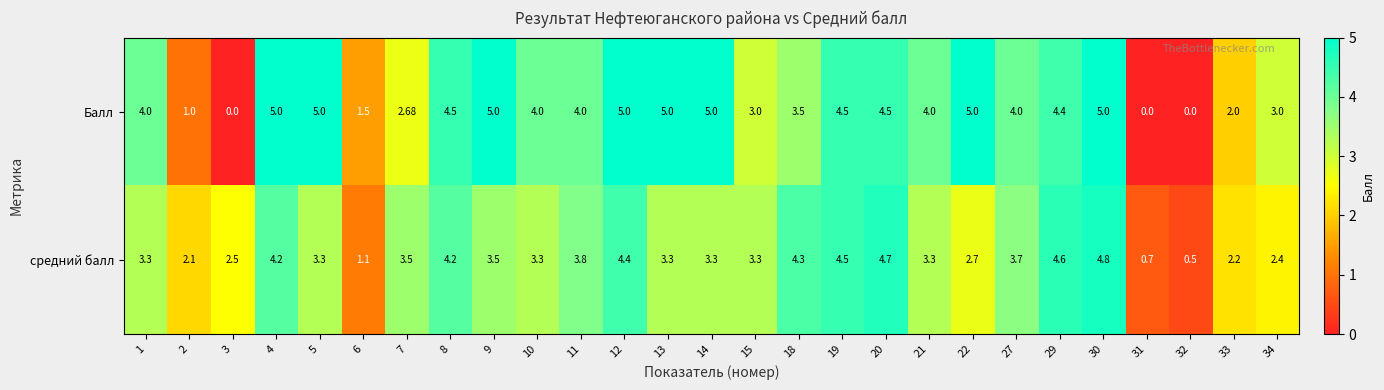

Between 18 and 30, which series saw the biggest shift?

Балл